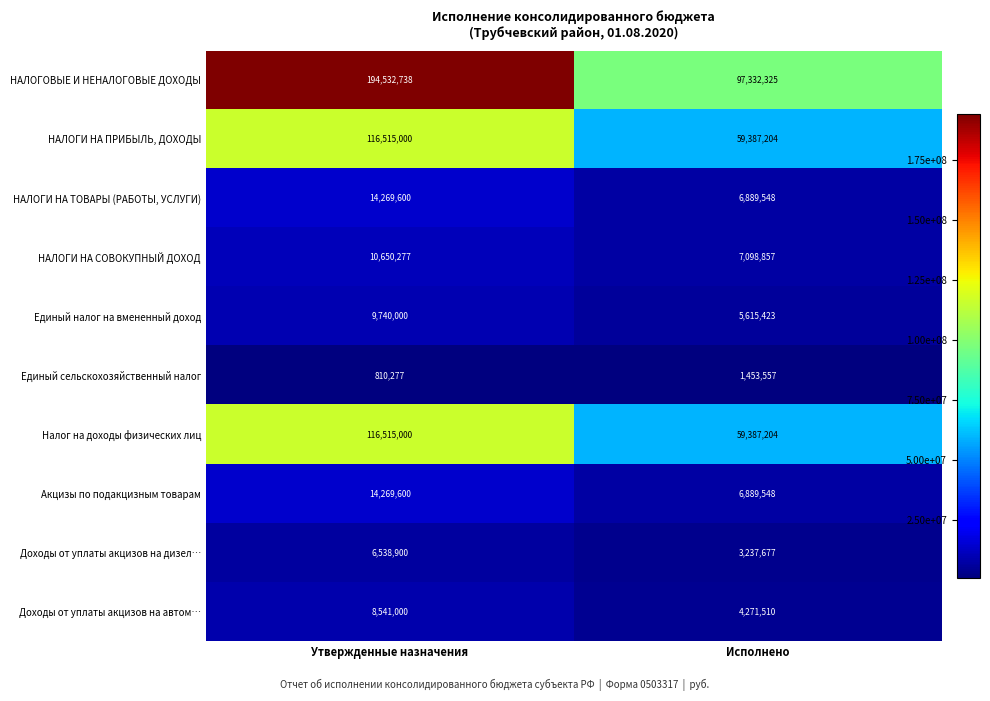

What is the difference between the highest and lowest values at Утвержденные назначения?

193722461